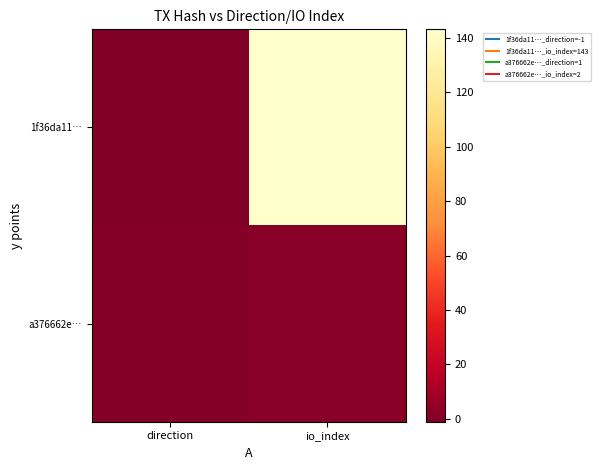

List the series in order of their peak value, lowest first.

a376662e…, 1f36da11…